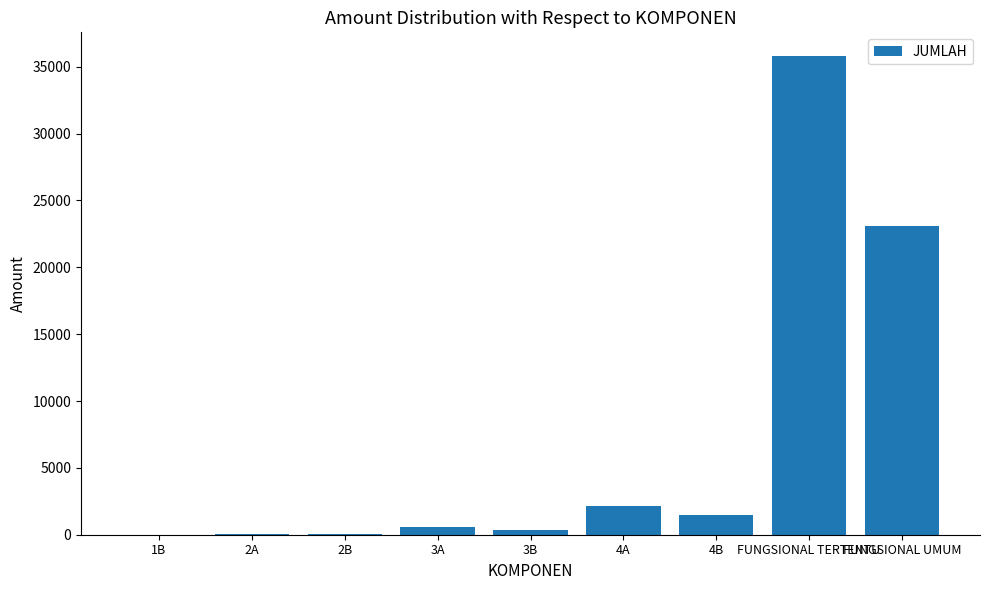

How many categories are shown in the chart?

9